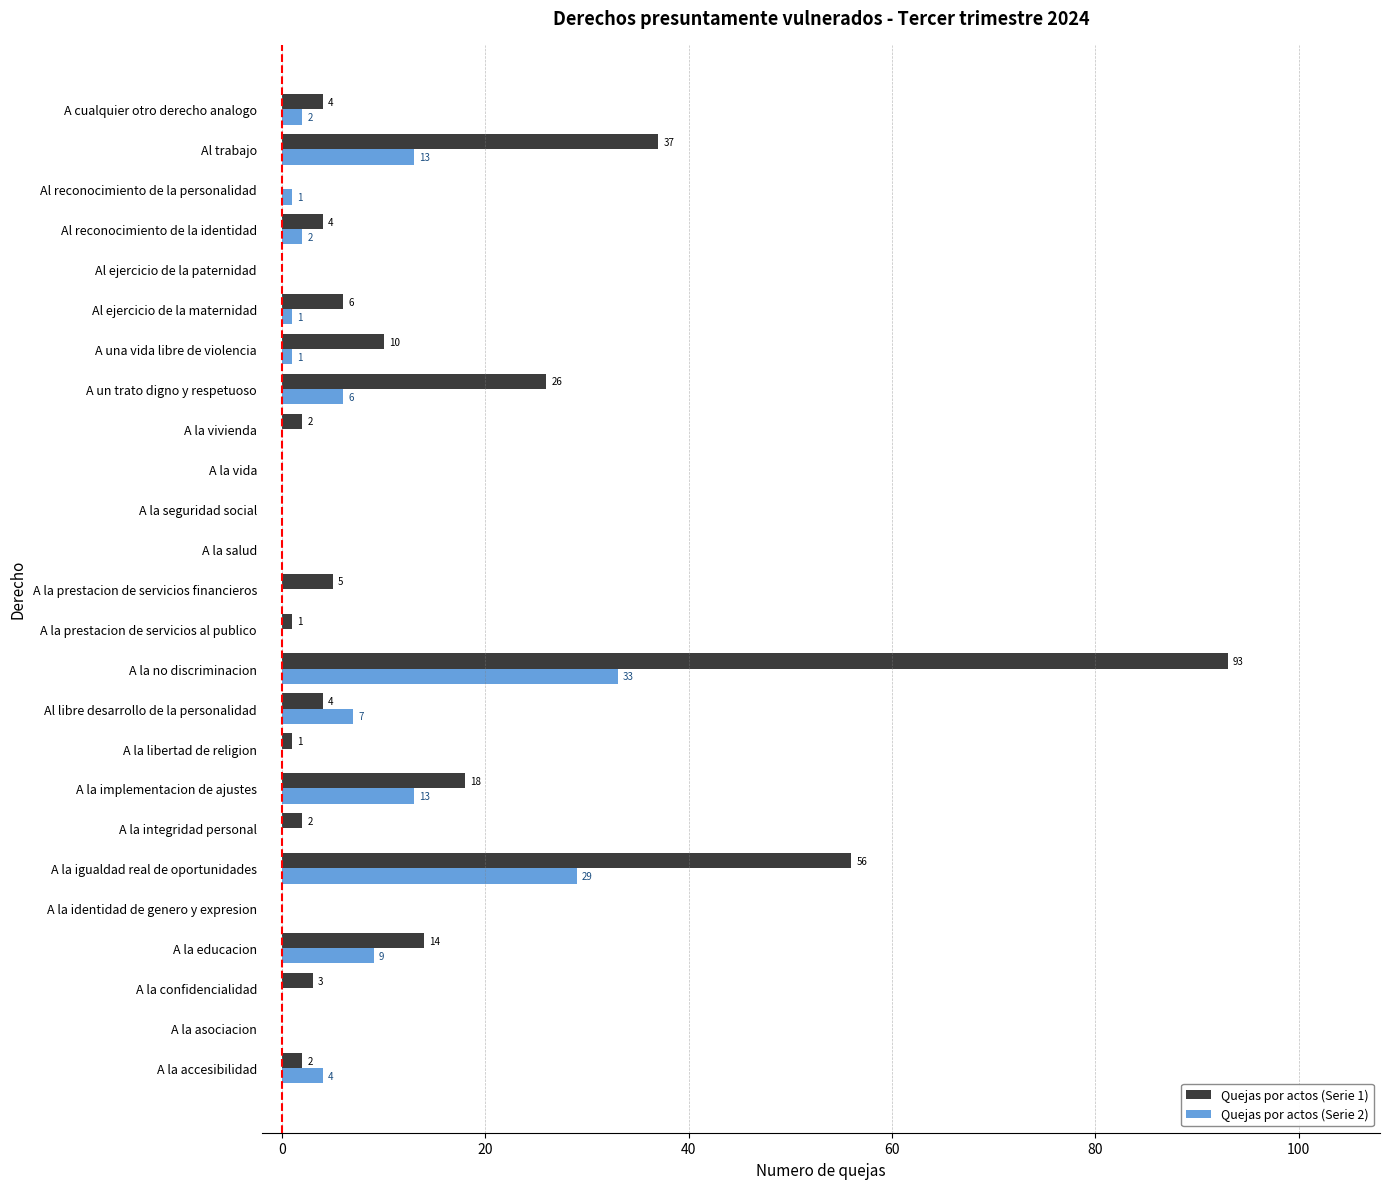

The value of Quejas por actos (Serie 2) at Al trabajo is 5. True or false?

False